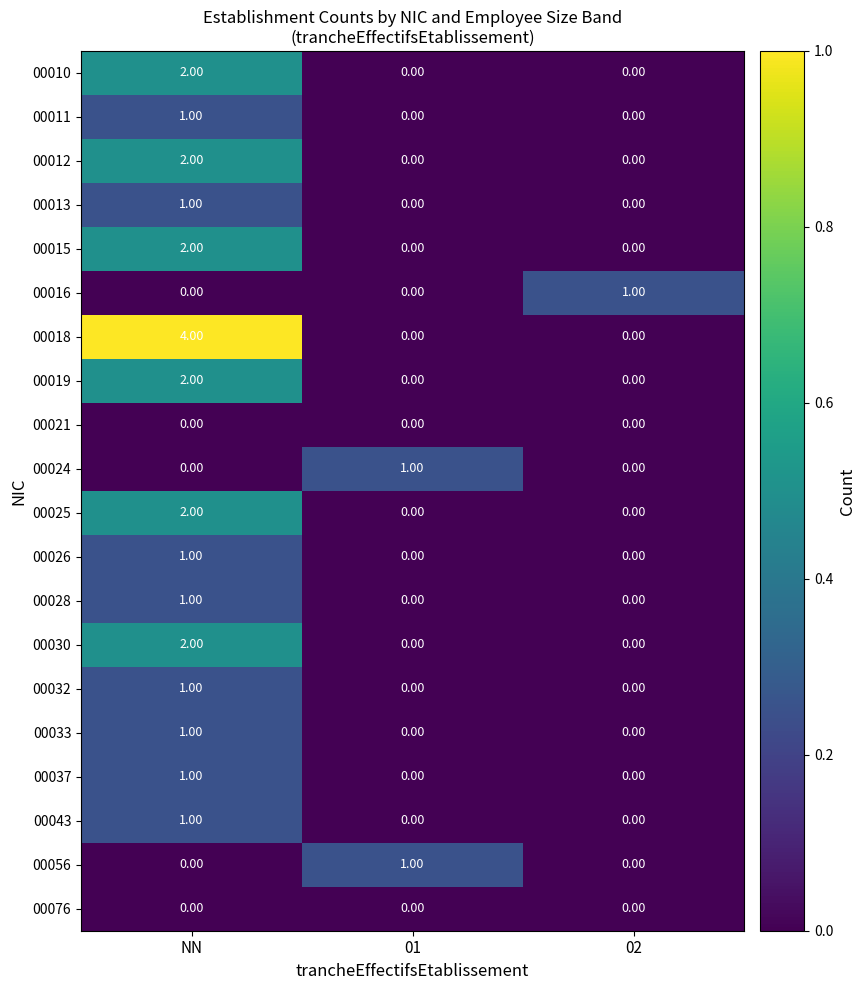

What is the total value across all series at NN?

24